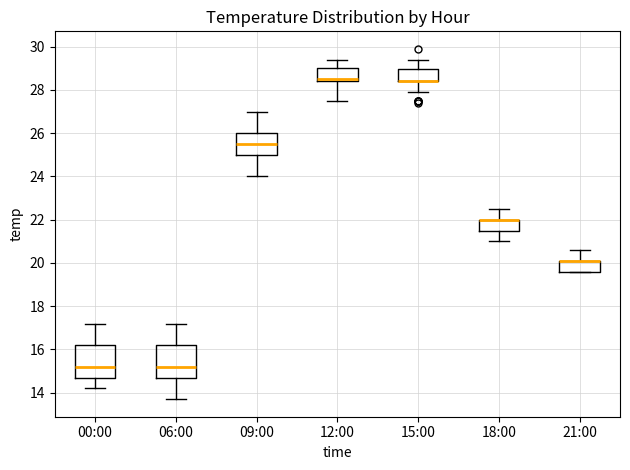

Where does the upper whisker of the box for 15:00 end on the y-axis? The values are not printed on the chart, so give them approximately, as read against the axis.

29.4